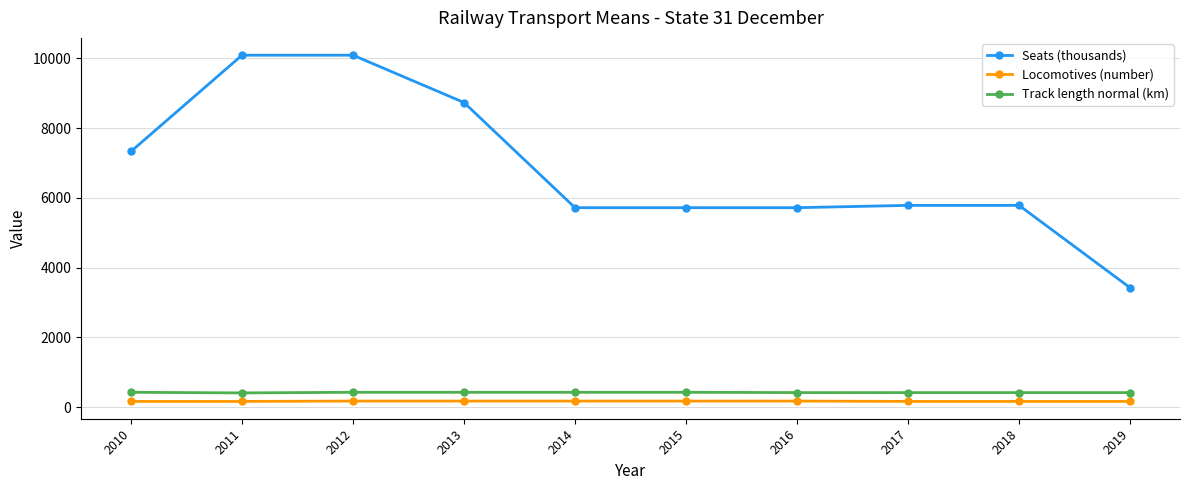

Where does the Seats (thousands) series first go above 5785?

2010